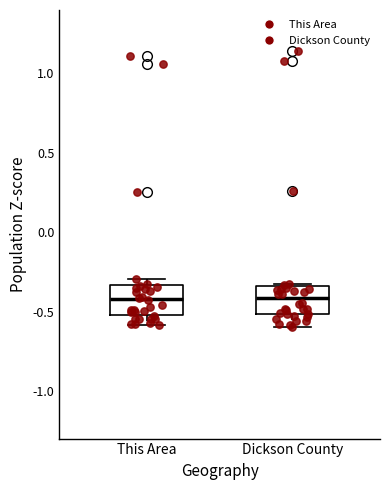

Where is the upper edge of the box for This Area on the y-axis? The values are not printed on the chart, so give them approximately, as read against the axis.

-0.35